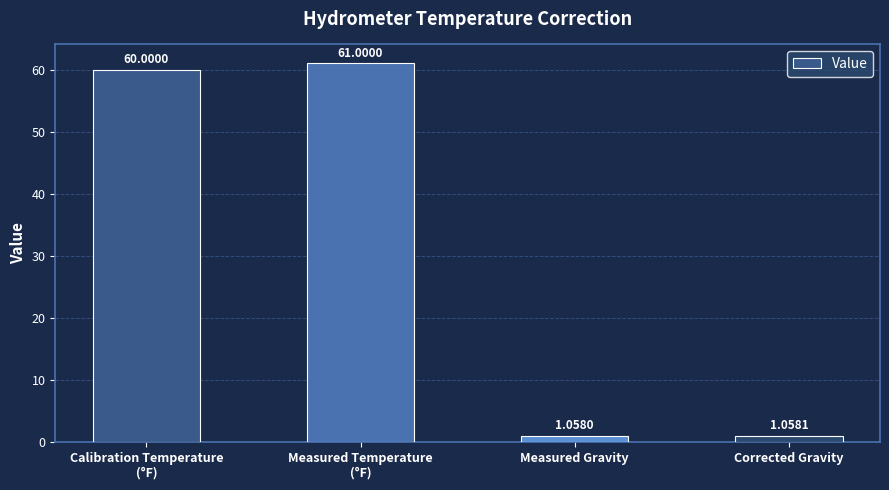

What is the difference between the maximum and second lowest values?

59.9